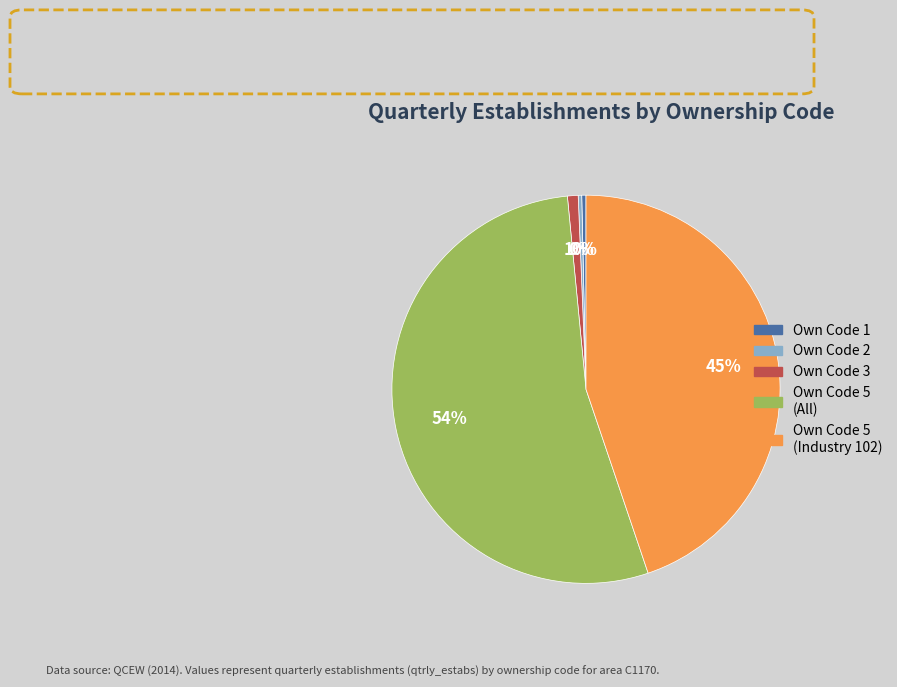

Is there a majority slice in this chart?

Yes